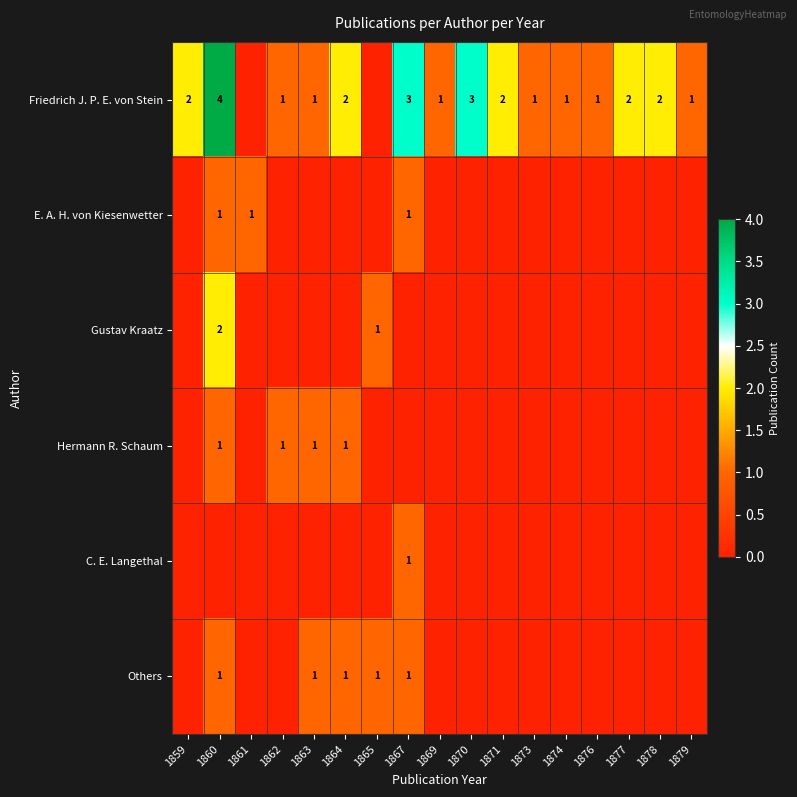

What is the total value across all series at 1879?

1